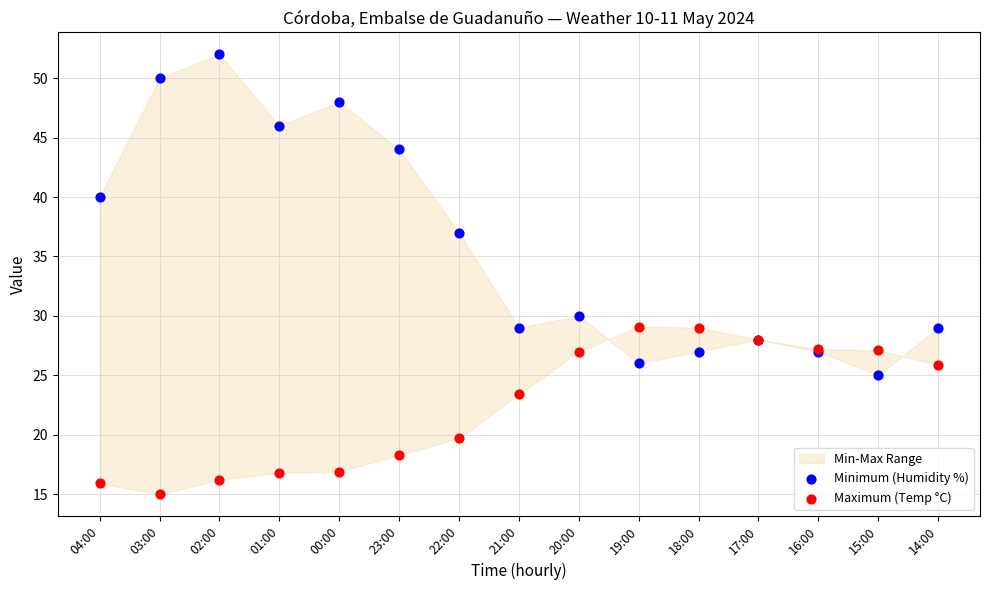

Which series contains the highest Y value?

Minimum (Humidity %)